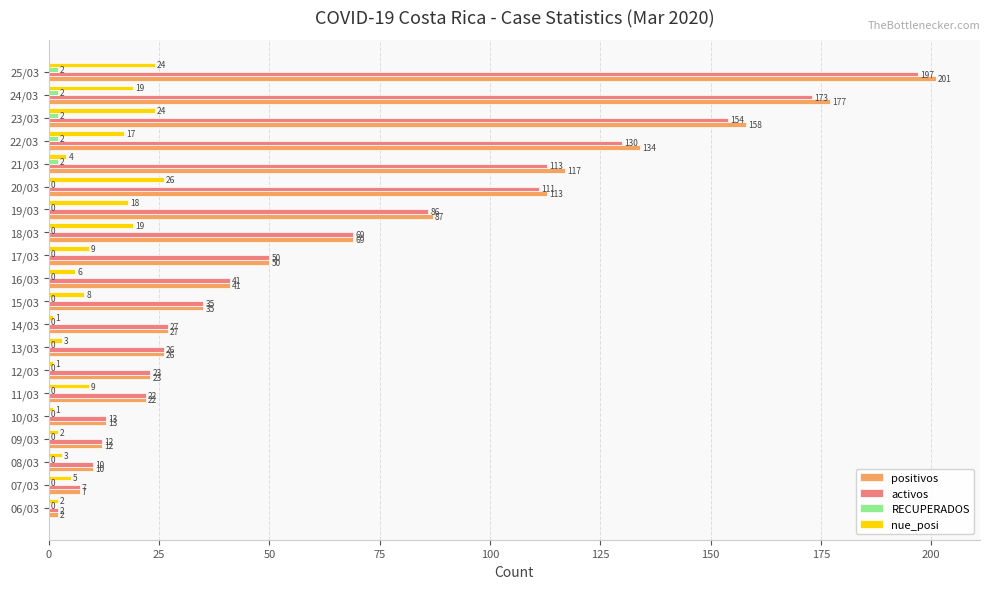

Between 16/03 and 23/03, which series saw the biggest shift?

positivos